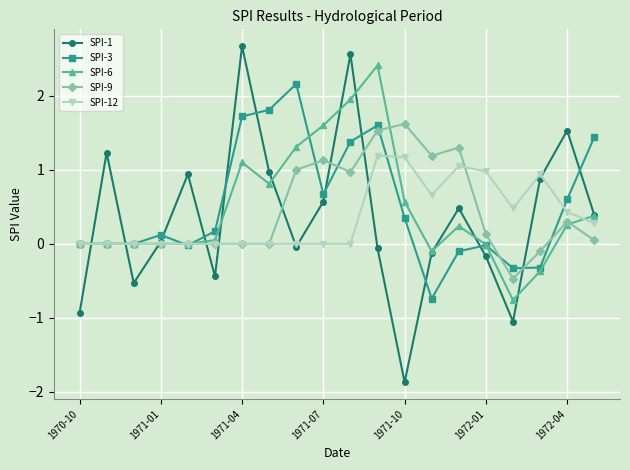

Which series has the widest spread of values?

SPI-1